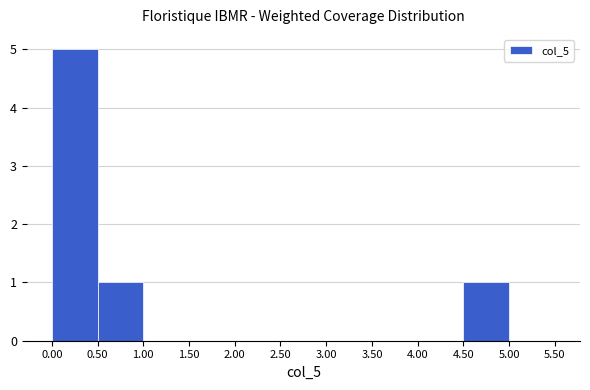

Reading left to right, transcribe this chart: for each bar, give the range it covers on the x-axis and its height. The values are not printed on the chart, so give them approximately, as read against the axis.

0.00 to 0.50: 5
0.50 to 1.00: 1
1.00 to 1.50: 0
1.50 to 2.00: 0
2.00 to 2.50: 0
2.50 to 3.00: 0
3.00 to 3.50: 0
3.50 to 4.00: 0
4.00 to 4.50: 0
4.50 to 5.00: 1
5.00 to 5.50: 0